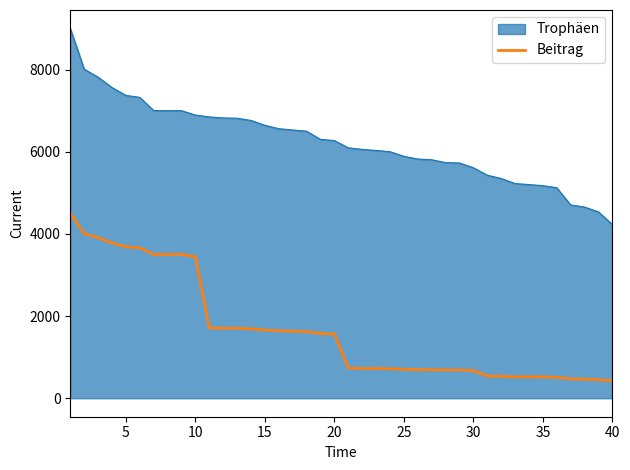

What is the difference between the maximum and minimum values in the Beitrag series?

4077